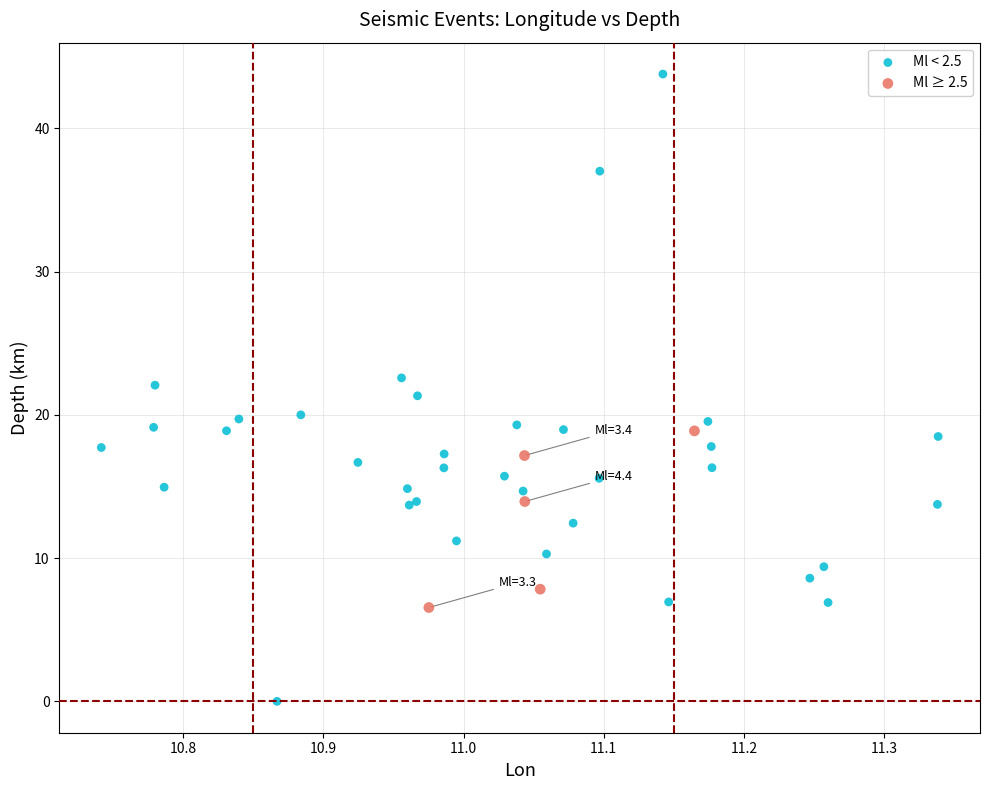

What are all the series names shown in the legend?

Ml < 2.5, Ml ≥ 2.5